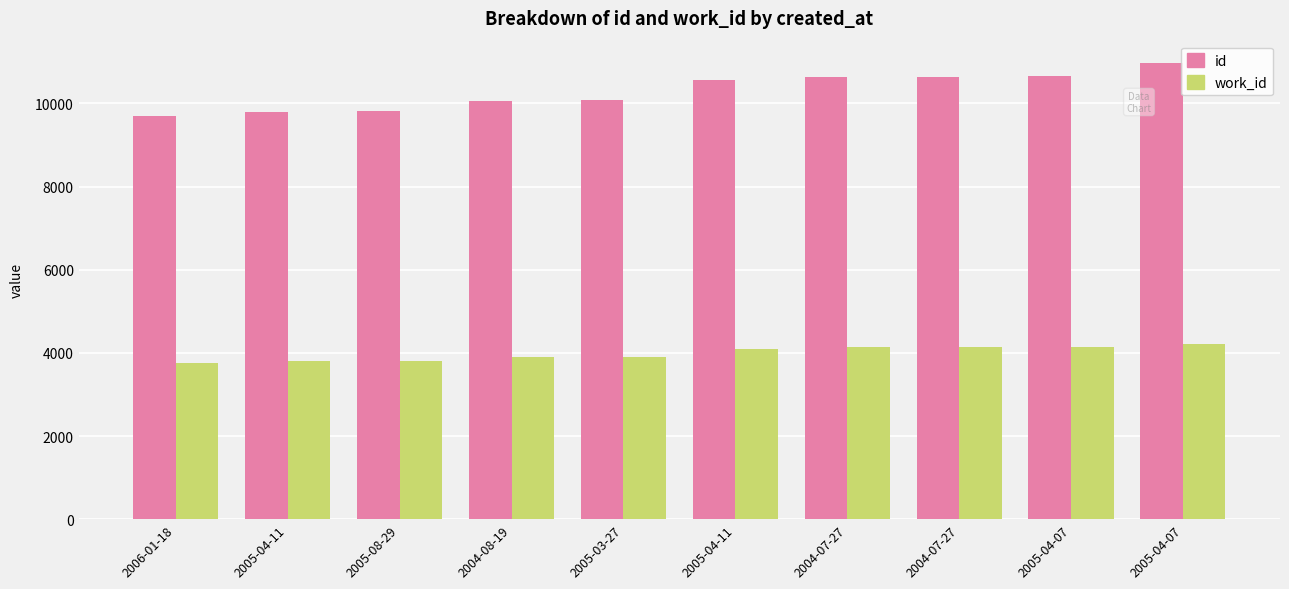

How many distinct data groups are displayed?

2